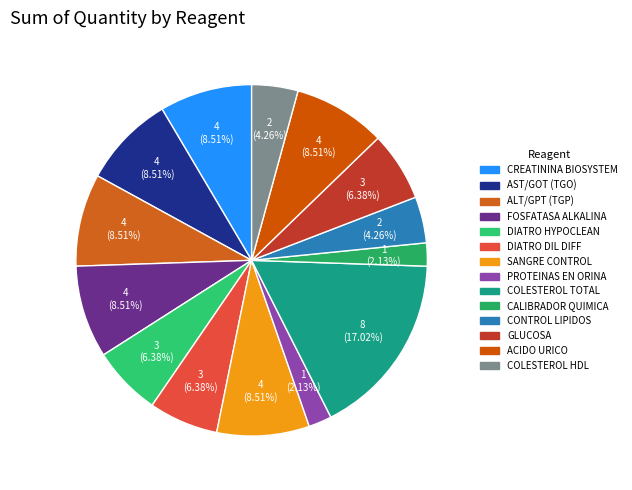

Is there any slice that represents more than half of the pie?

No